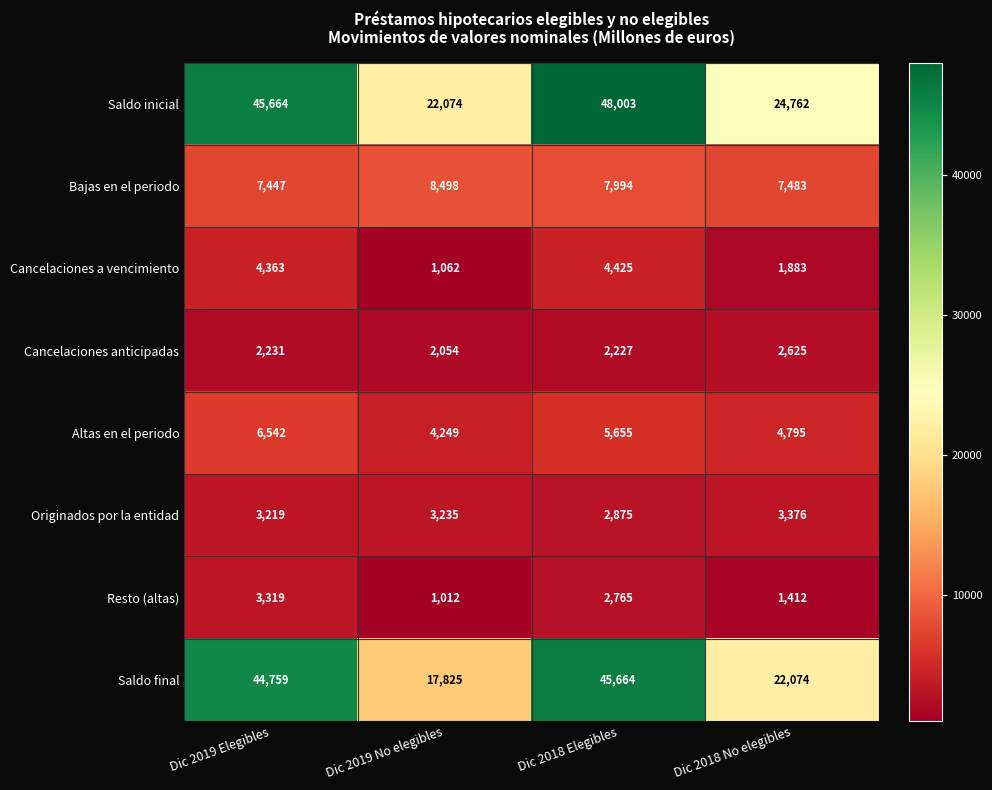

True or false: Originados por la entidad has a value of 2055 at Dic 2019 No elegibles.

False